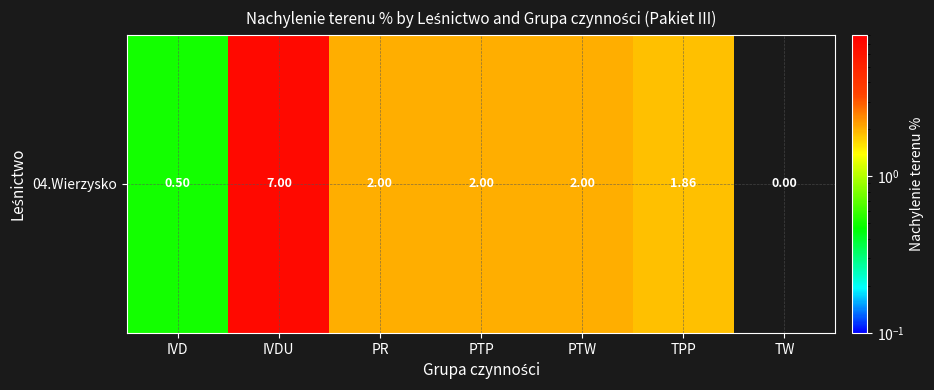

List the labels in order of value, largest first.

IVDU, PR, PTP, PTW, TPP, IVD, TW